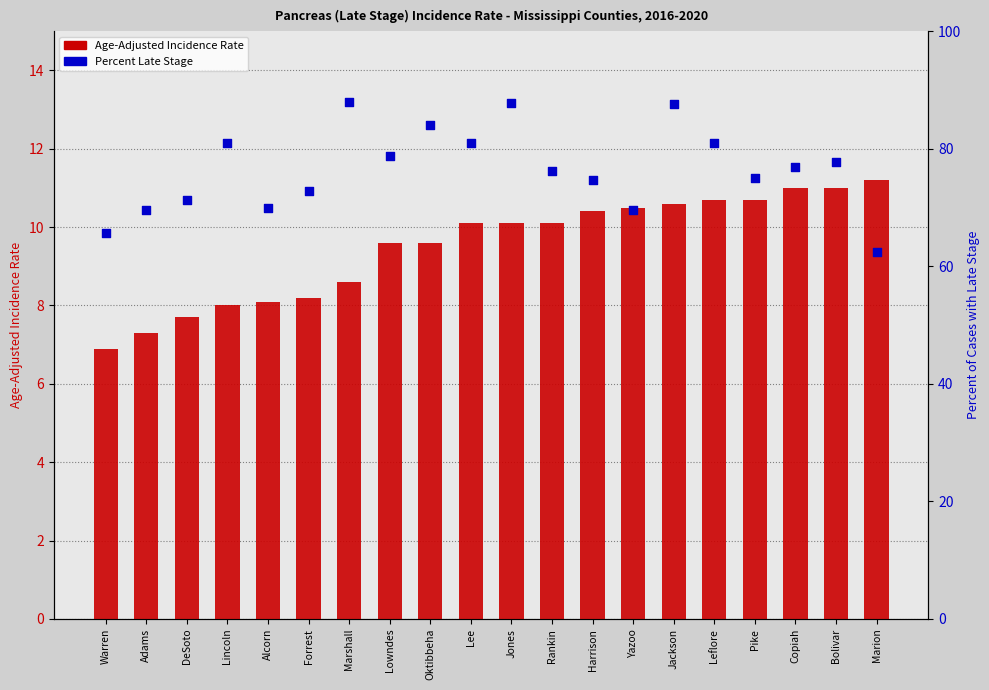

Which series has the largest total across all categories?

Percent Late Stage